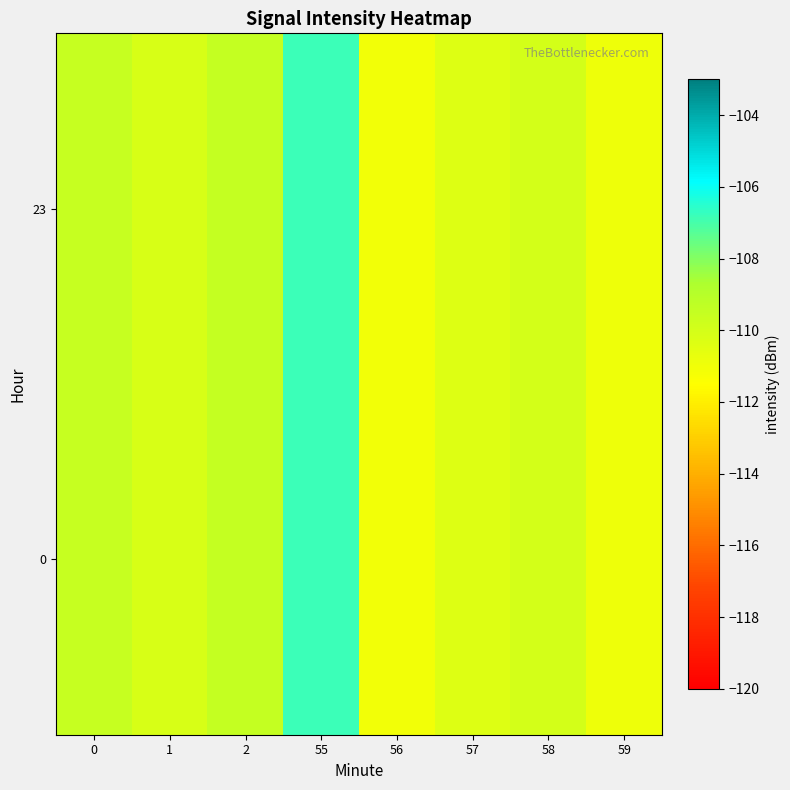

Reading left to right, extract all data points from this chart.

0: 0=-109.6	1=-110.2	2=-109.5	55=-106.8	56=-111.1	57=-110.4	58=-110.0	59=-110.9
23: 0=-109.6	1=-110.2	2=-109.5	55=-106.8	56=-111.1	57=-110.4	58=-110.0	59=-110.9